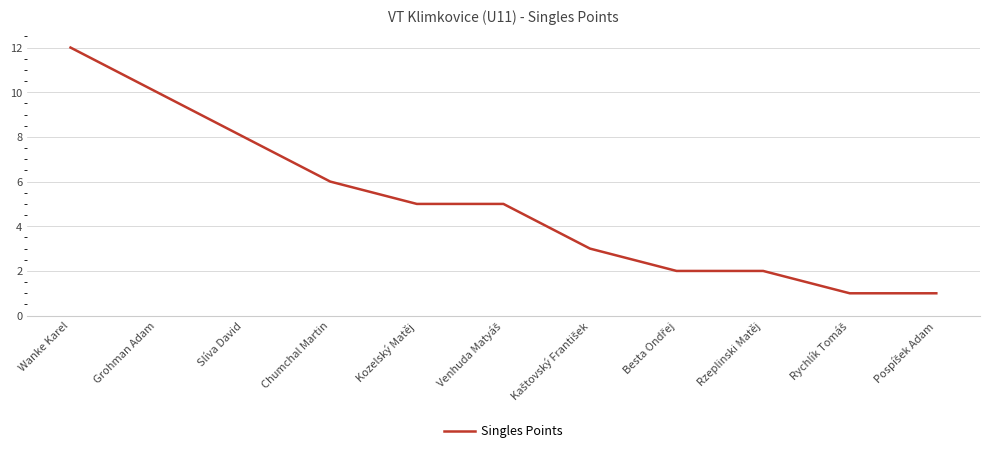

What is the average value?

5